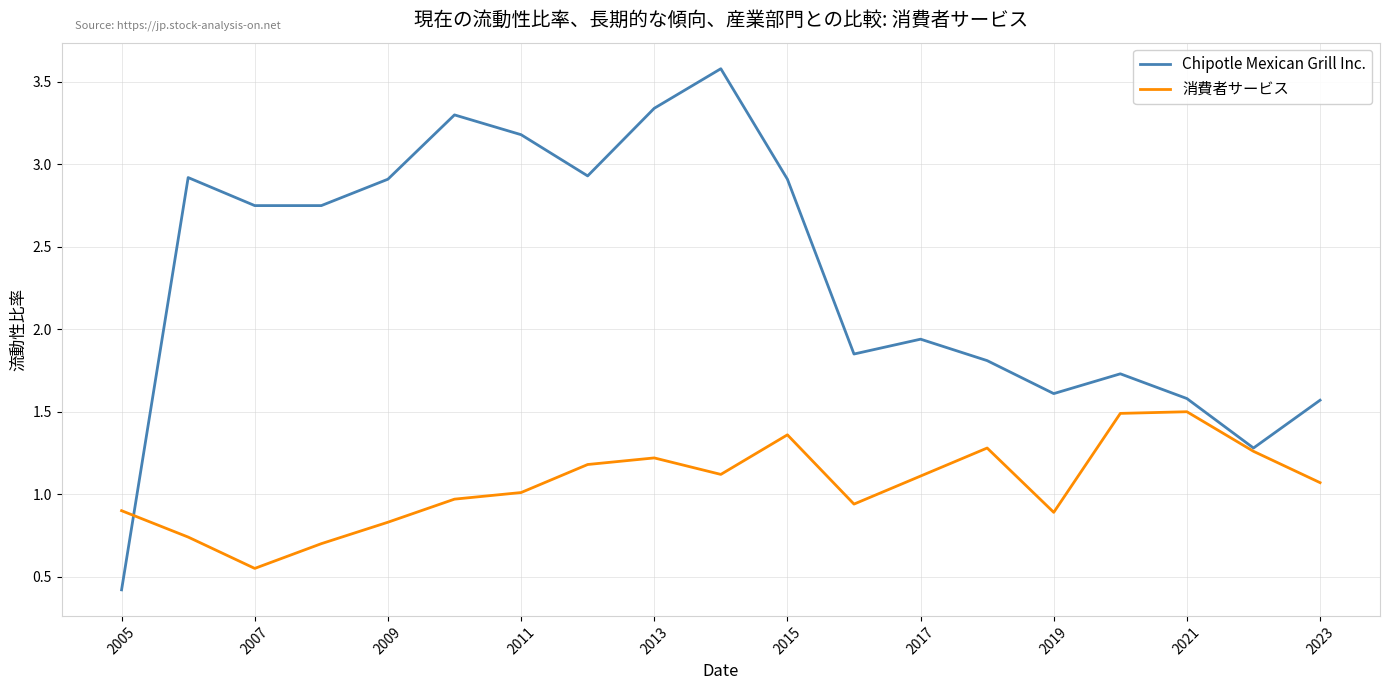

Count the number of categories in the chart.

19